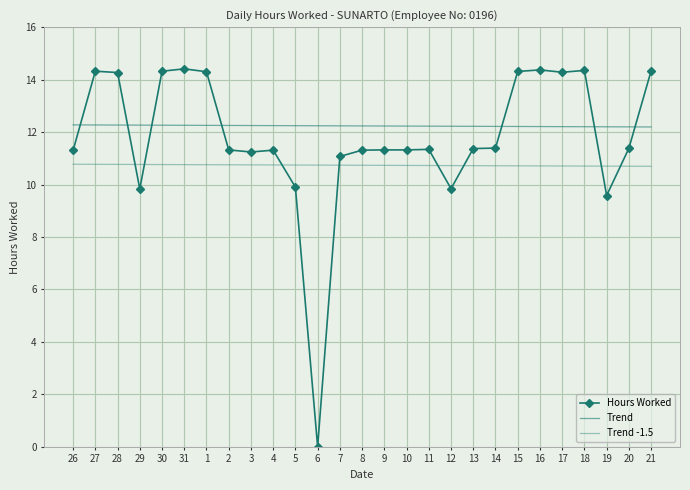

How many times do Trend -1.5 and Hours Worked cross each other?

8